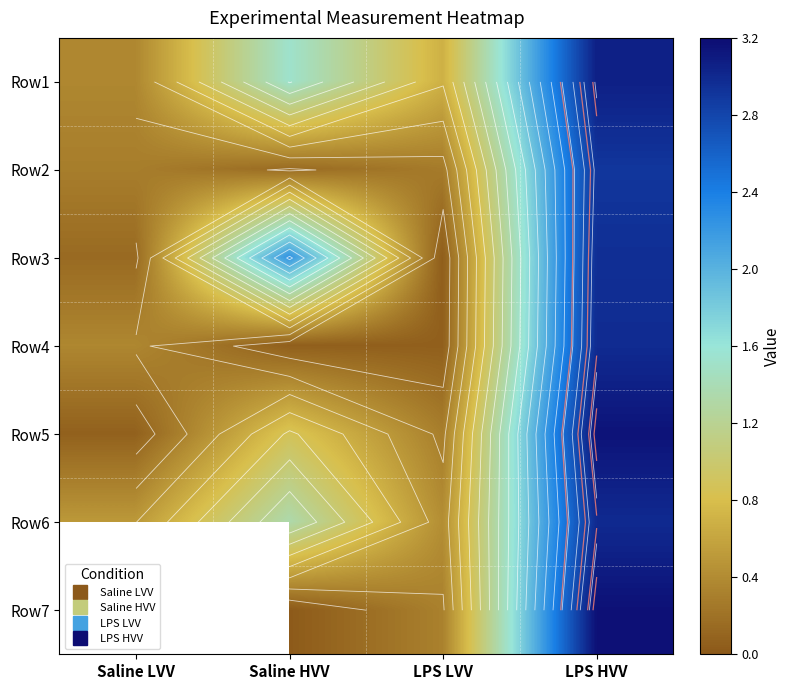

Rank the categories by Row1 value from lowest to highest.

Saline LVV, LPS LVV, Saline HVV, LPS HVV